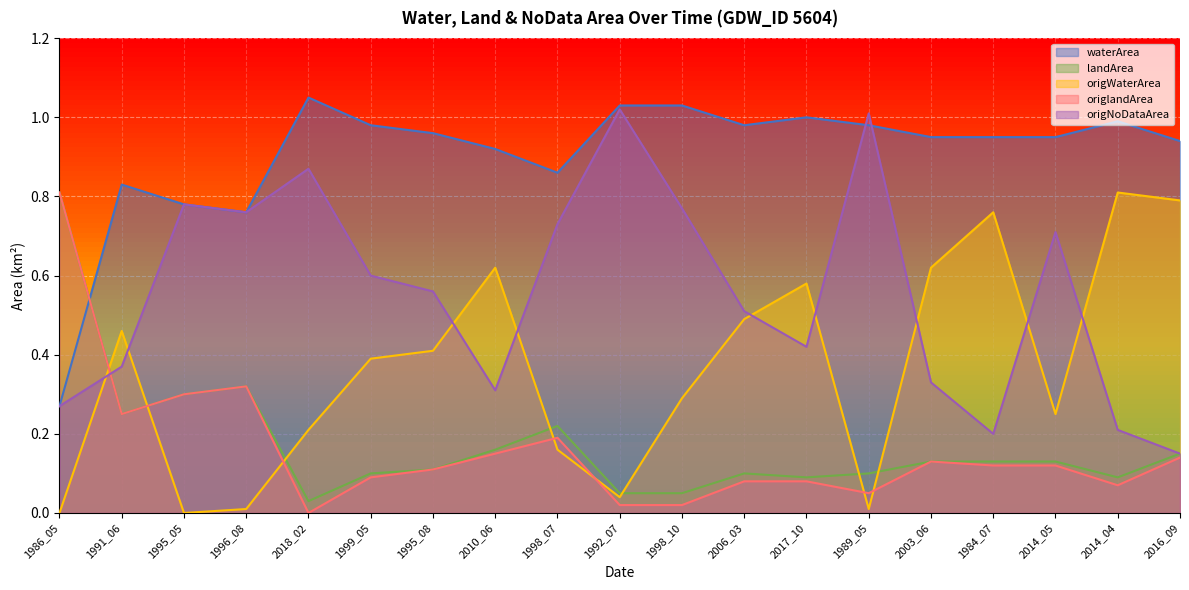

What value does the origNoDataArea series have at 2014_05?

0.7